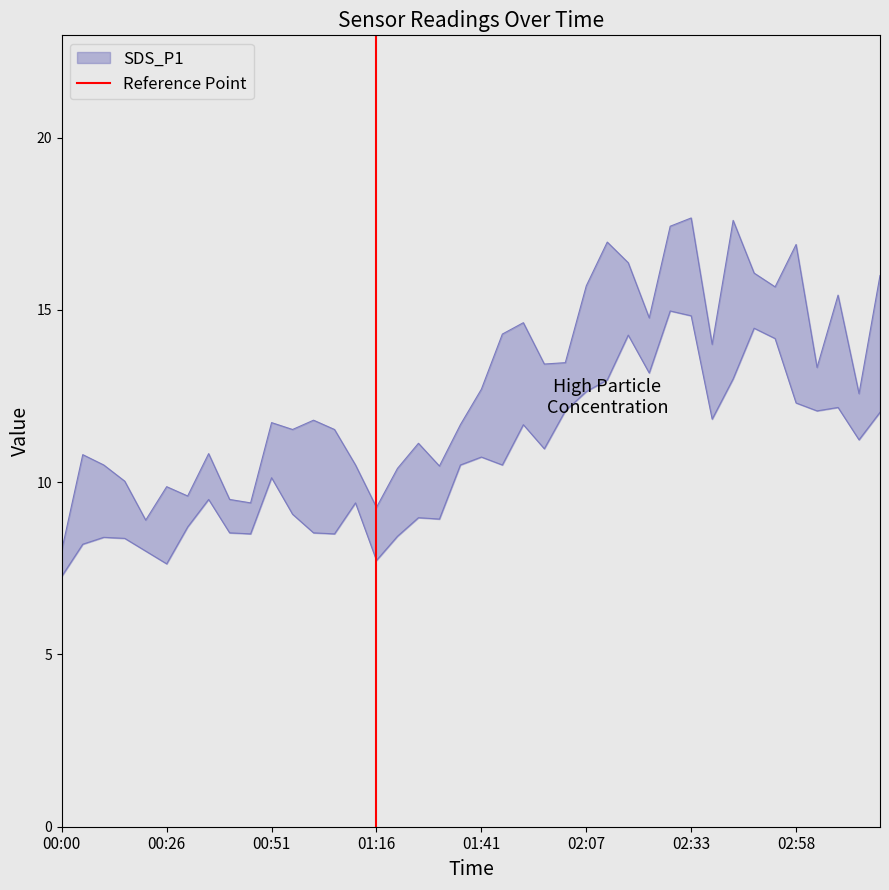

What is the difference between the values at 00:26 and 00:00?

1